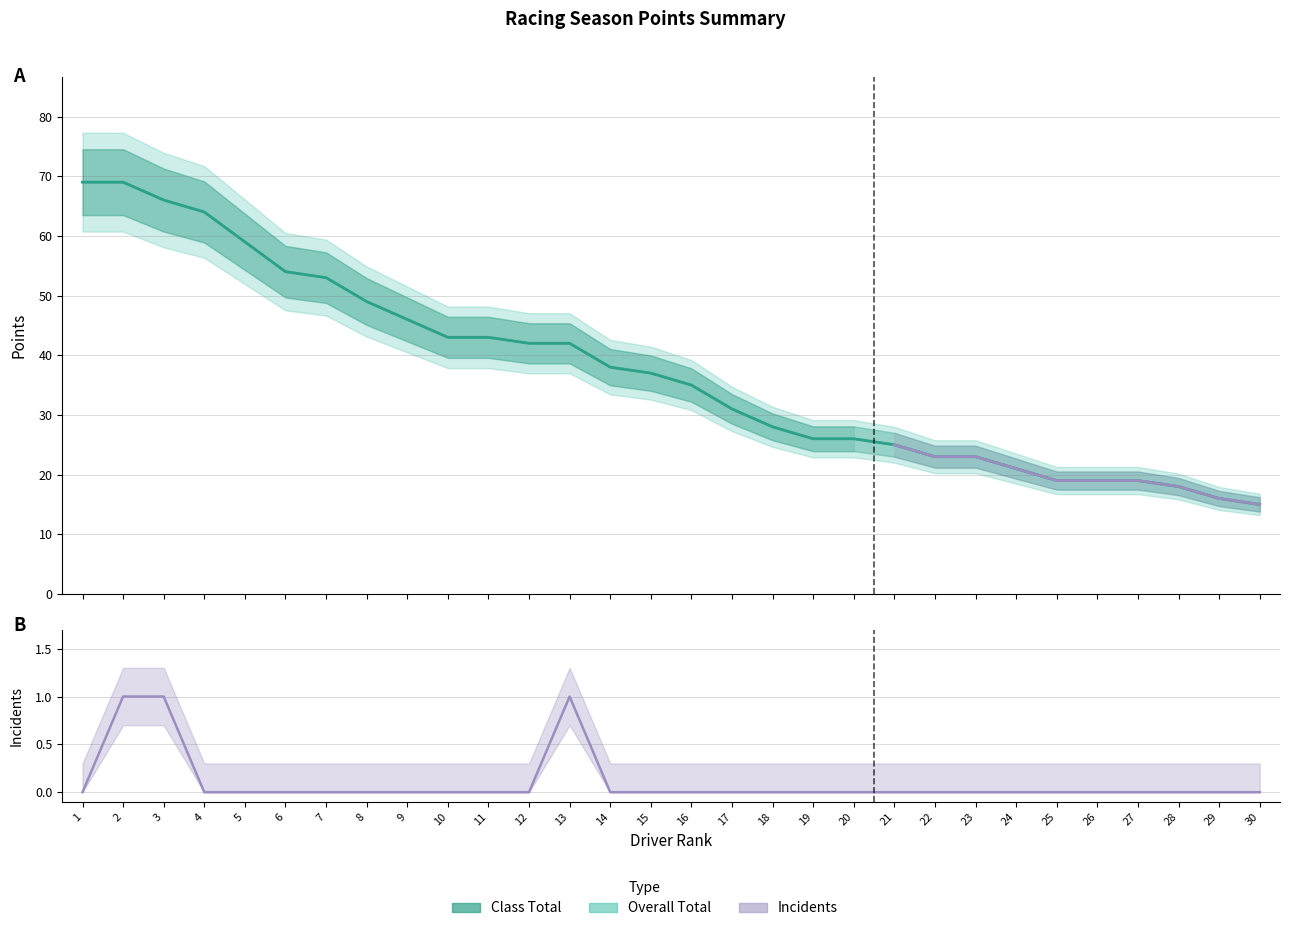

True or false: Overall Total has a value of 42 at 12.

True